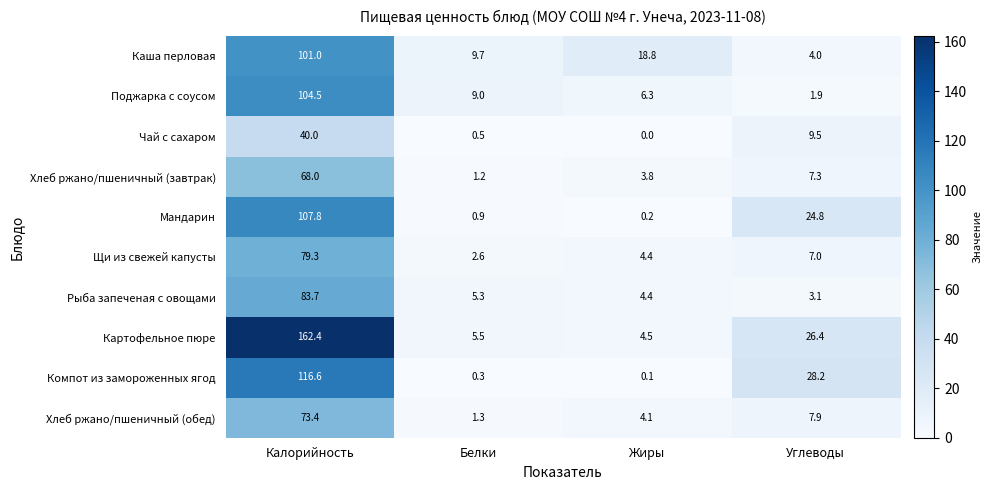

Is it true that Щи из свежей капусты equals 1.2 at Жиры?

False